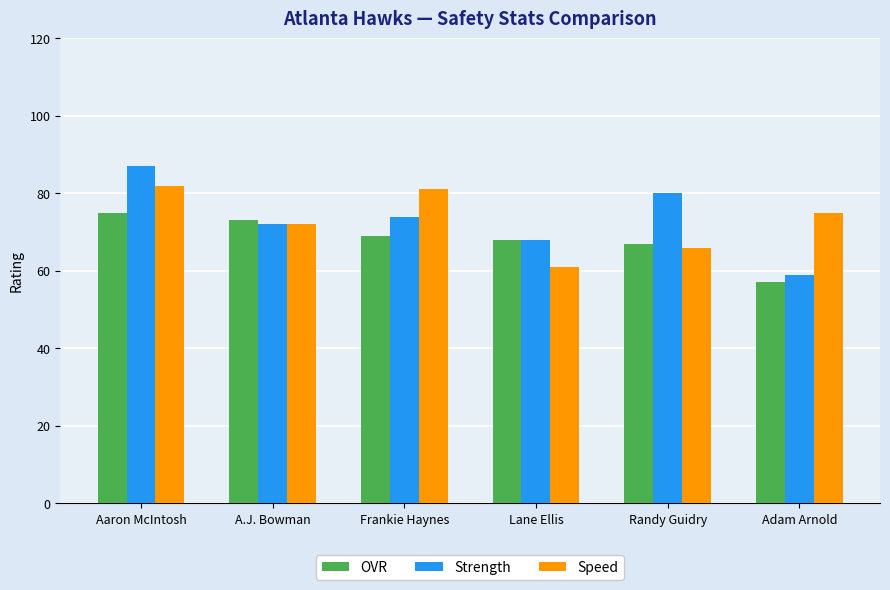

What is the sum of all Strength values?

440